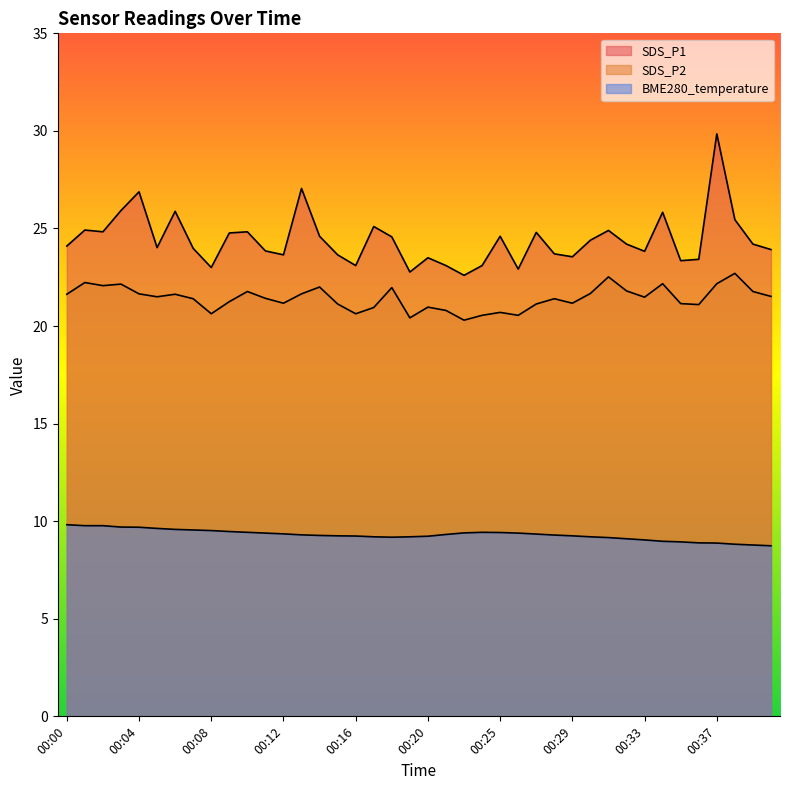

At which category is the sum across all series the highest?

00:37